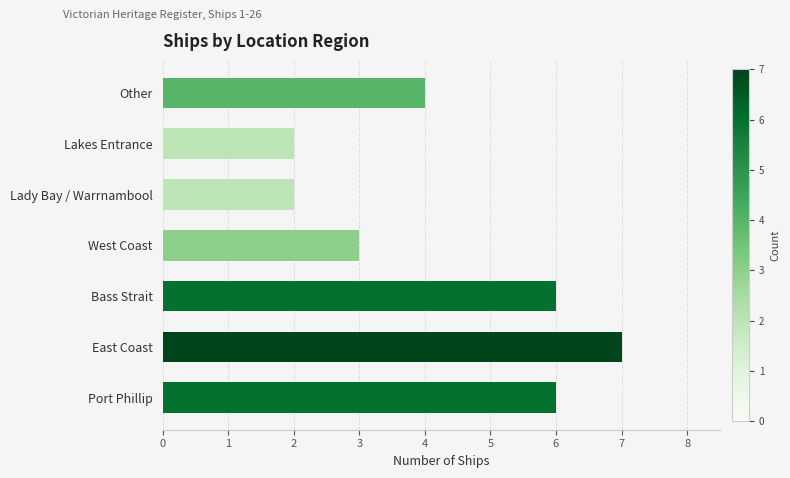

What value does the data have at Bass Strait?

6